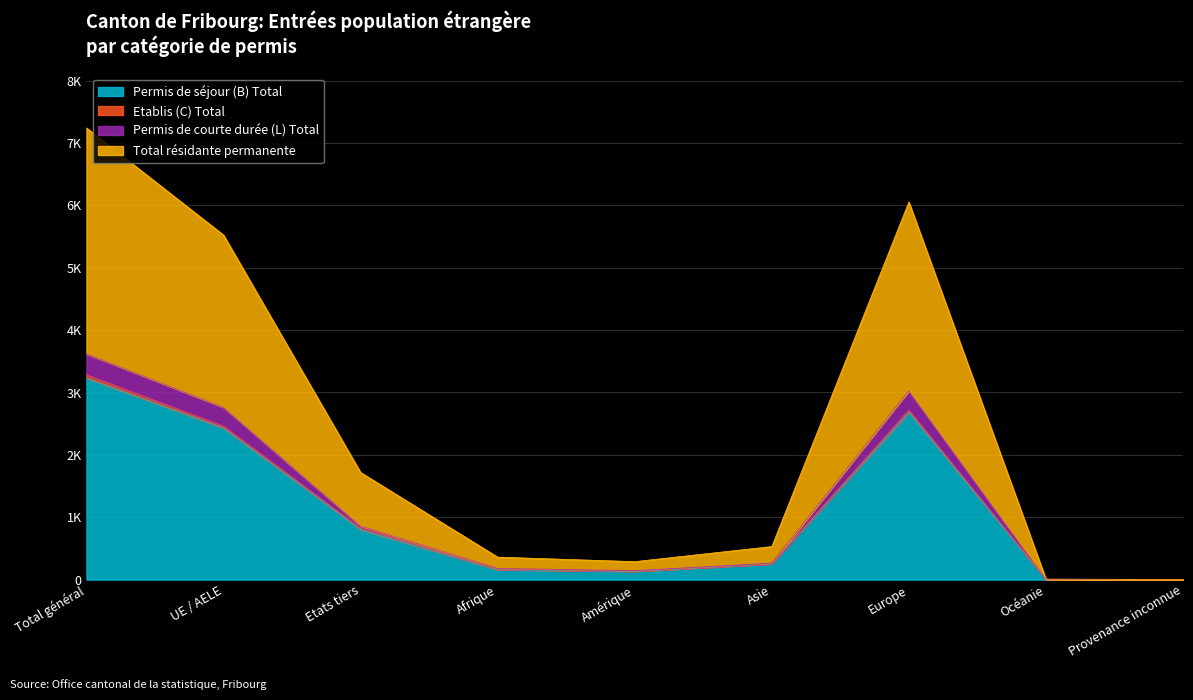

Does the chart display data point markers on the line(s)?

No